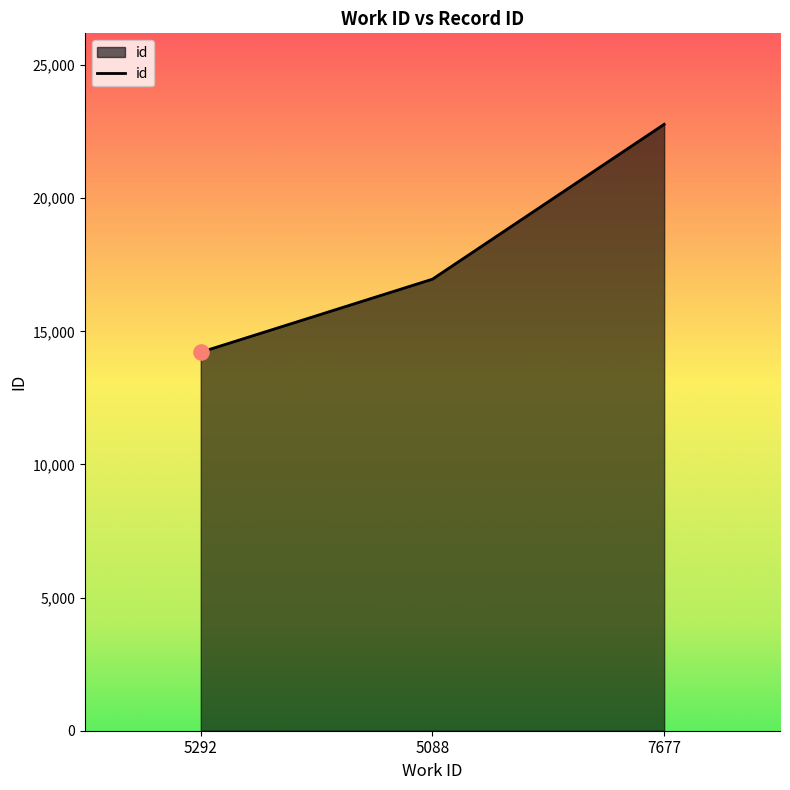

Which has a higher value, 7677 or 5088?

7677